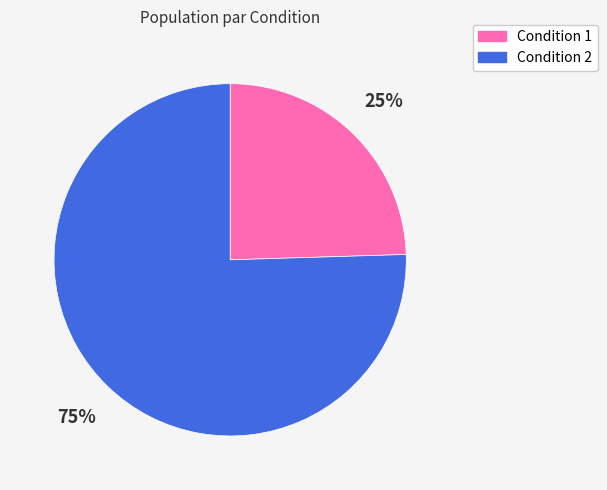

Does any single category account for the majority?

Yes